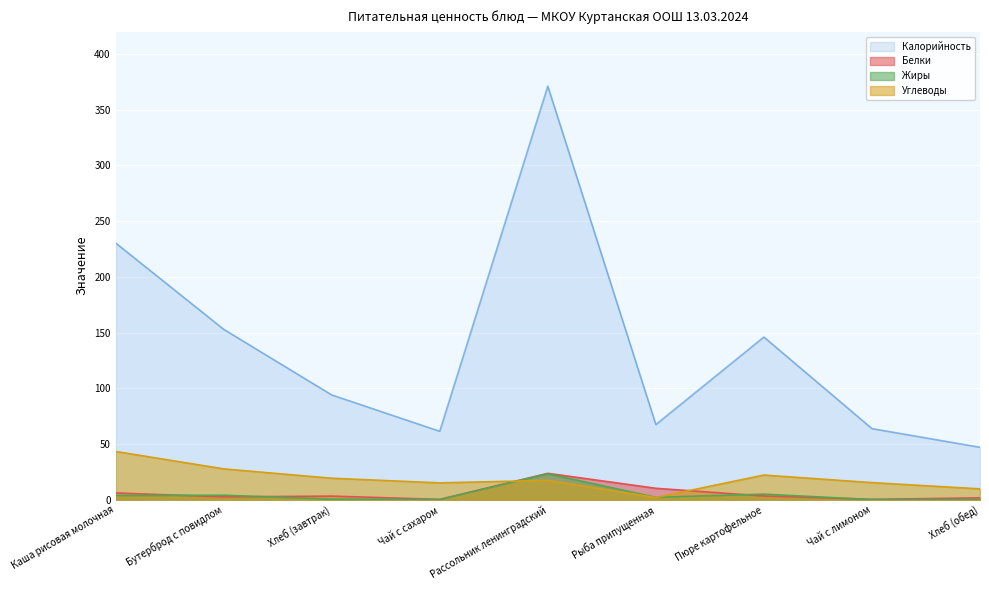

At which label is Жиры closest to 11?

Пюре картофельное